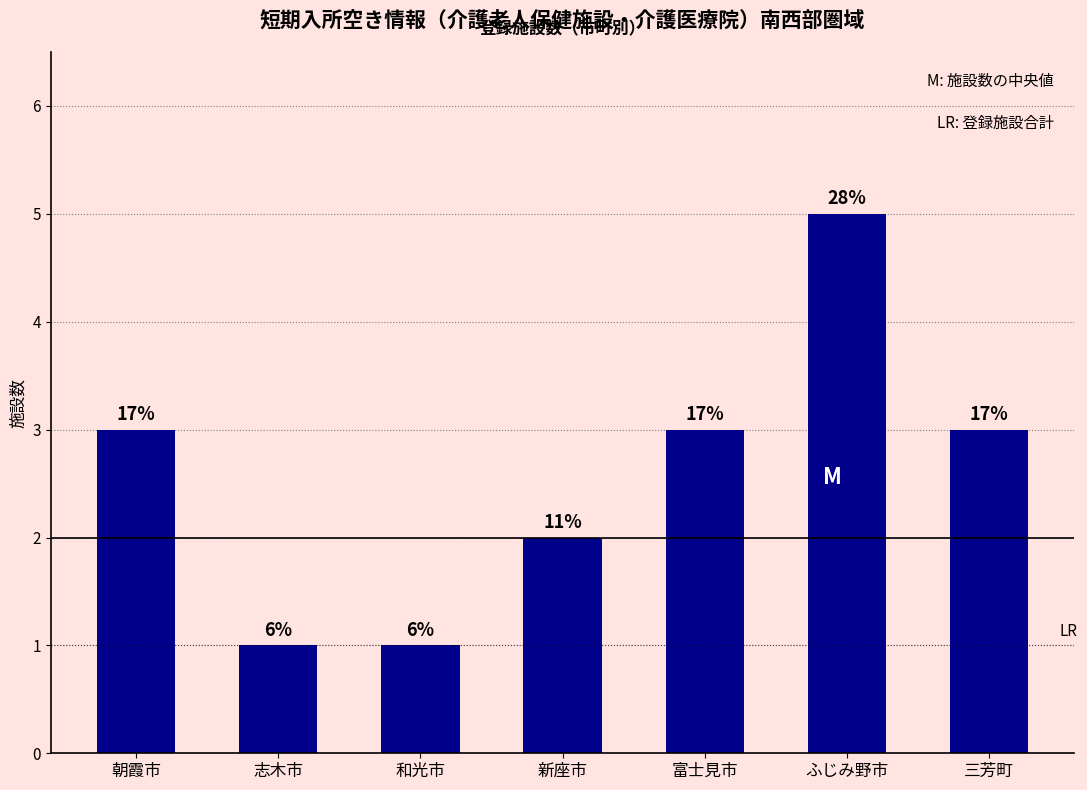

Reading left to right, list all the values displayed in this chart.

朝霞市=3	志木市=1	和光市=1	新座市=2	富士見市=3	ふじみ野市=5	三芳町=3